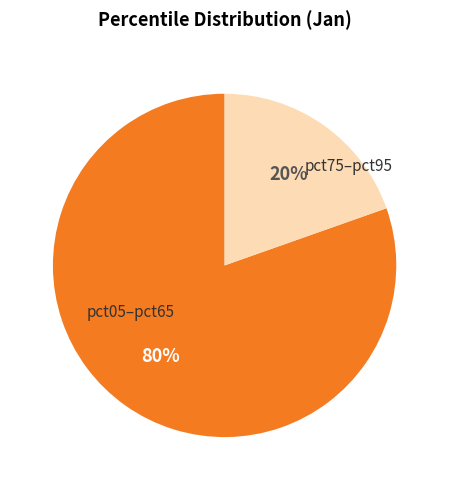

To the nearest percent, what is the average slice percentage?

50%